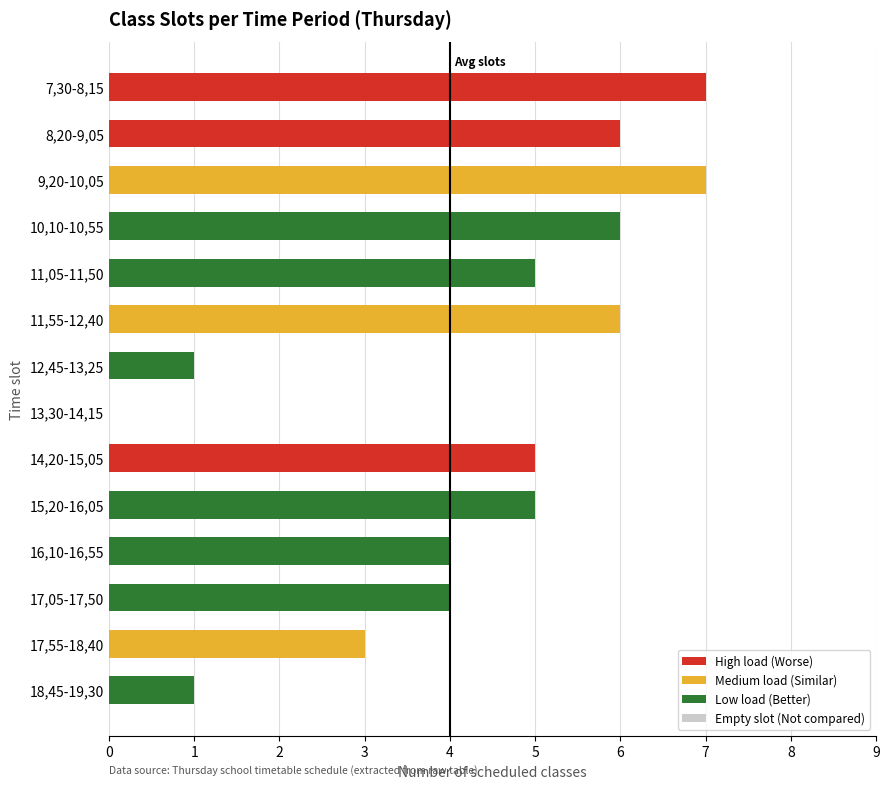

What is the greatest value displayed?

7